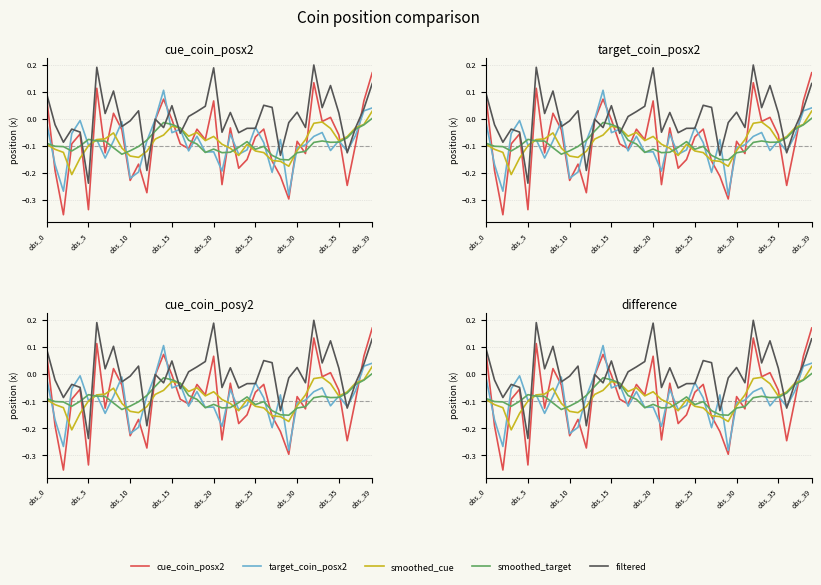

At which category is the sum across all series the highest?

obs_39